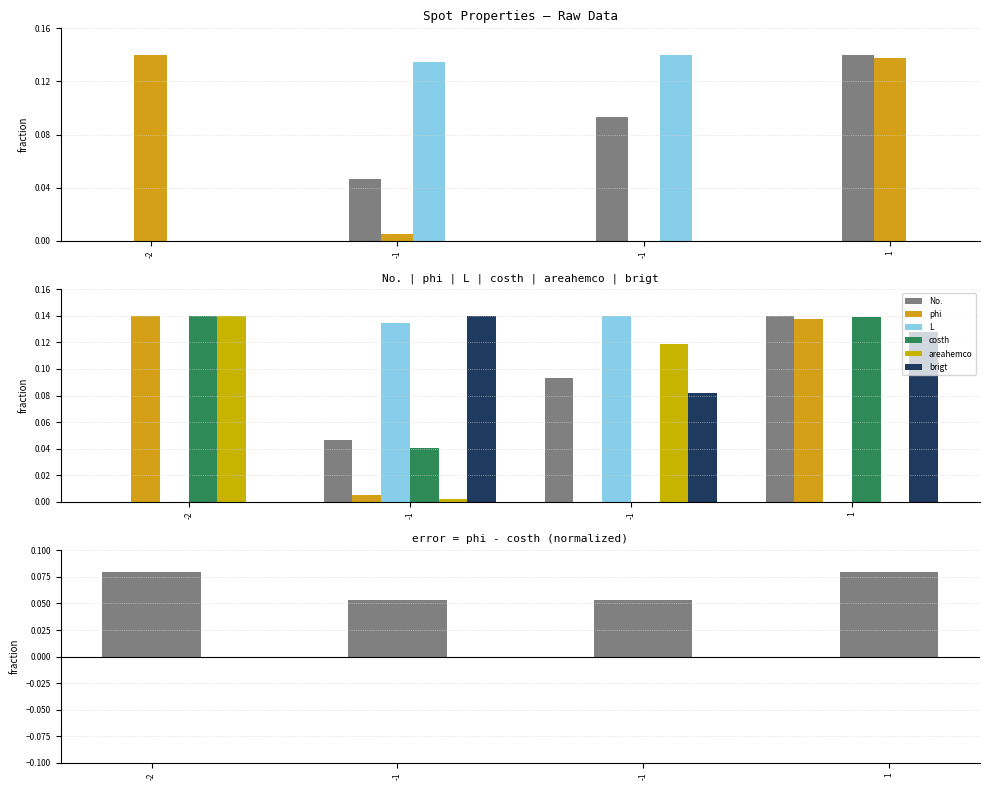

At which label is No. closest to 0?

-2